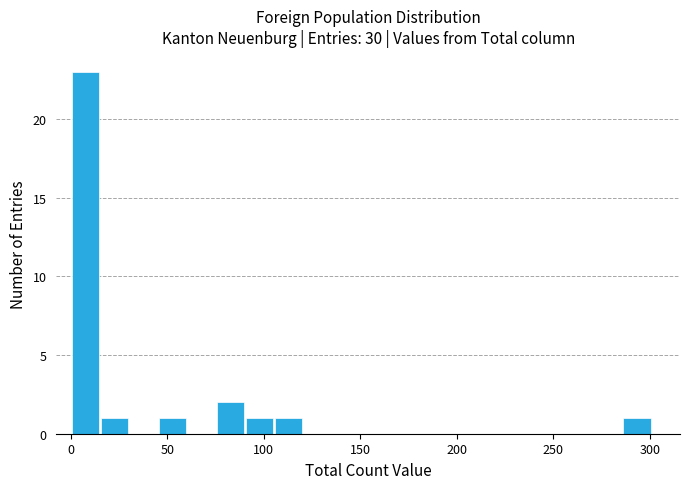

Around what value on the x-axis is the tallest bar? Give the approximate position of its centre, as read against the axis.

10